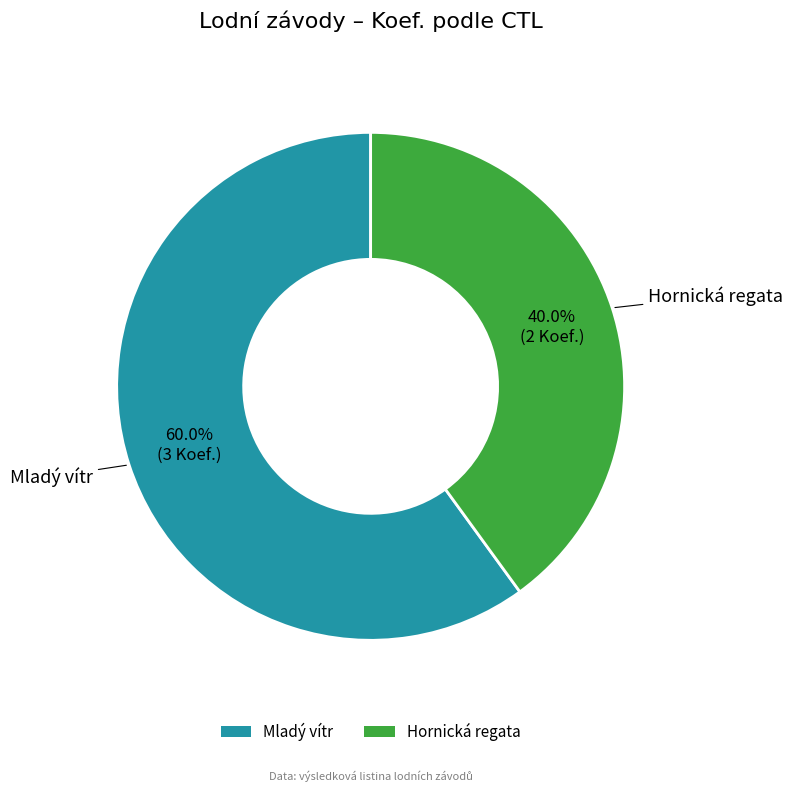

Is there a majority slice in this chart?

Yes